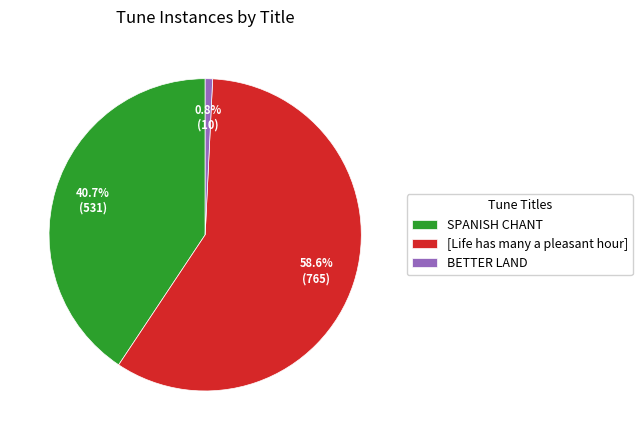

To the nearest percent, what portion does SPANISH CHANT represent?

41%